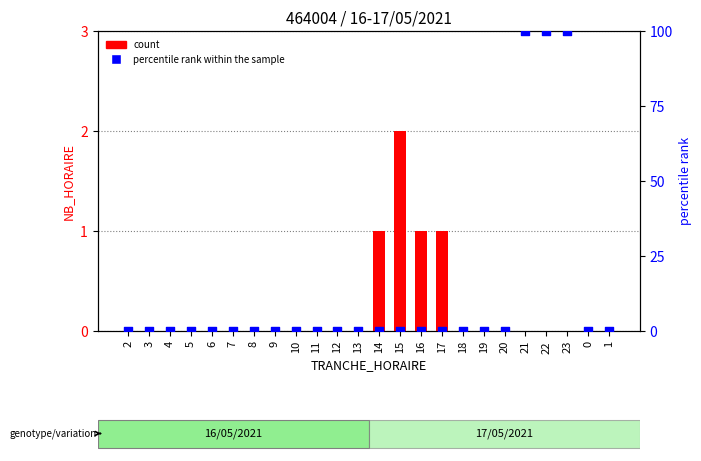

What are all the series names shown in the legend?

count, percentile rank within the sample